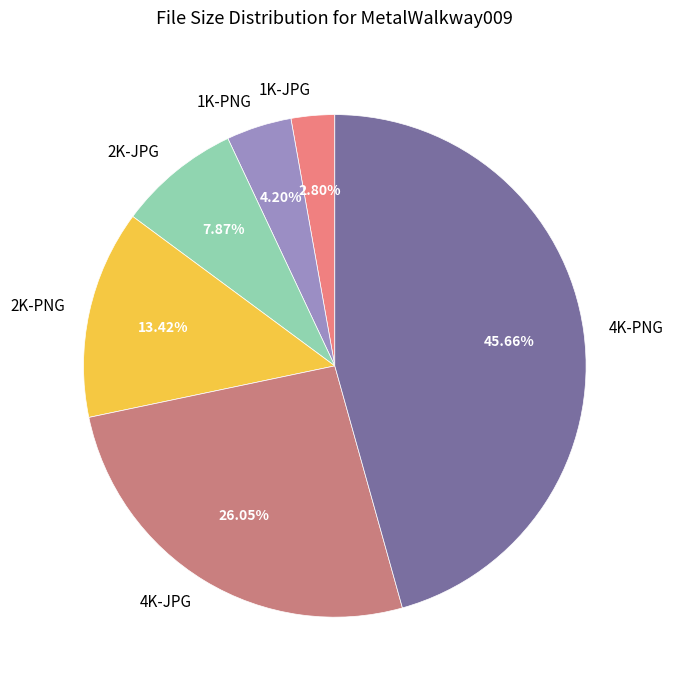

Is there a majority slice in this chart?

No